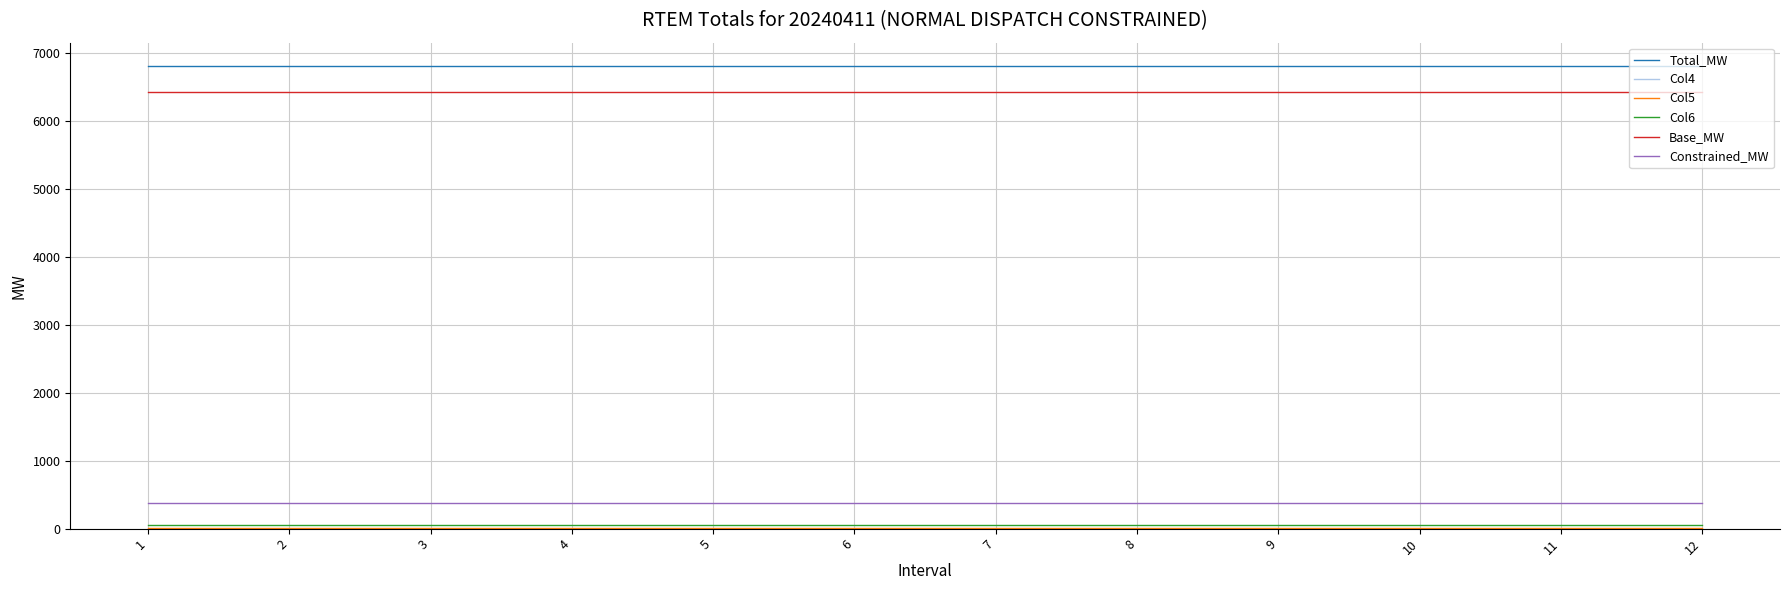

Is the value of Base_MW at 3 greater than the value of Total_MW at 10?

No